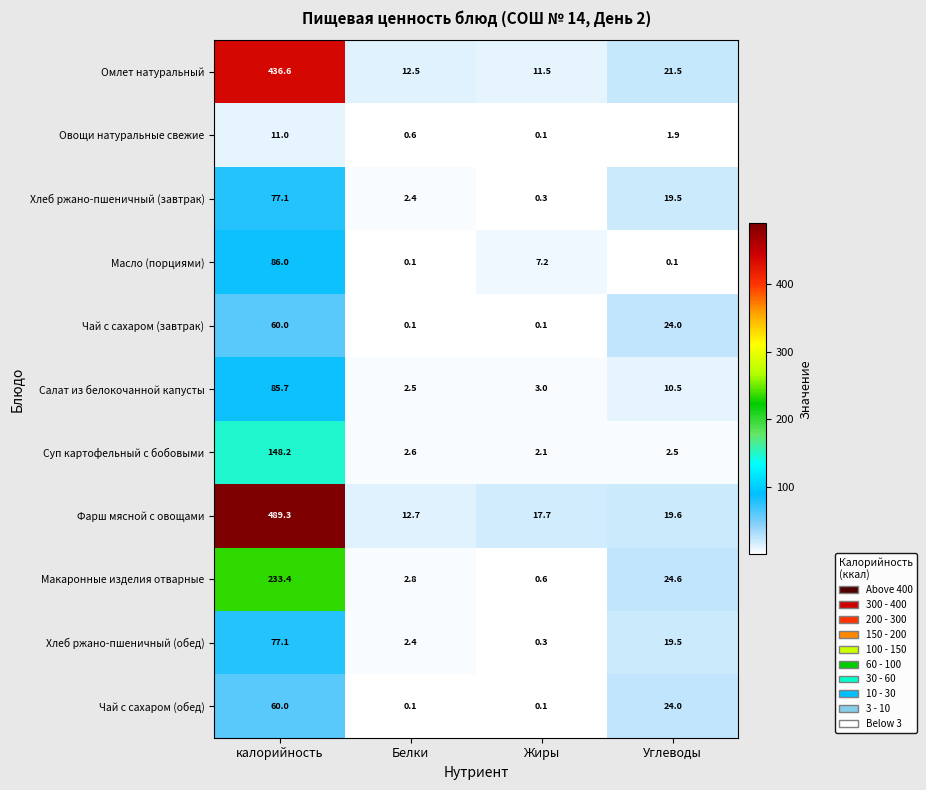

What is the approximate value of Суп картофельный с бобовыми at Углеводы?

2.5